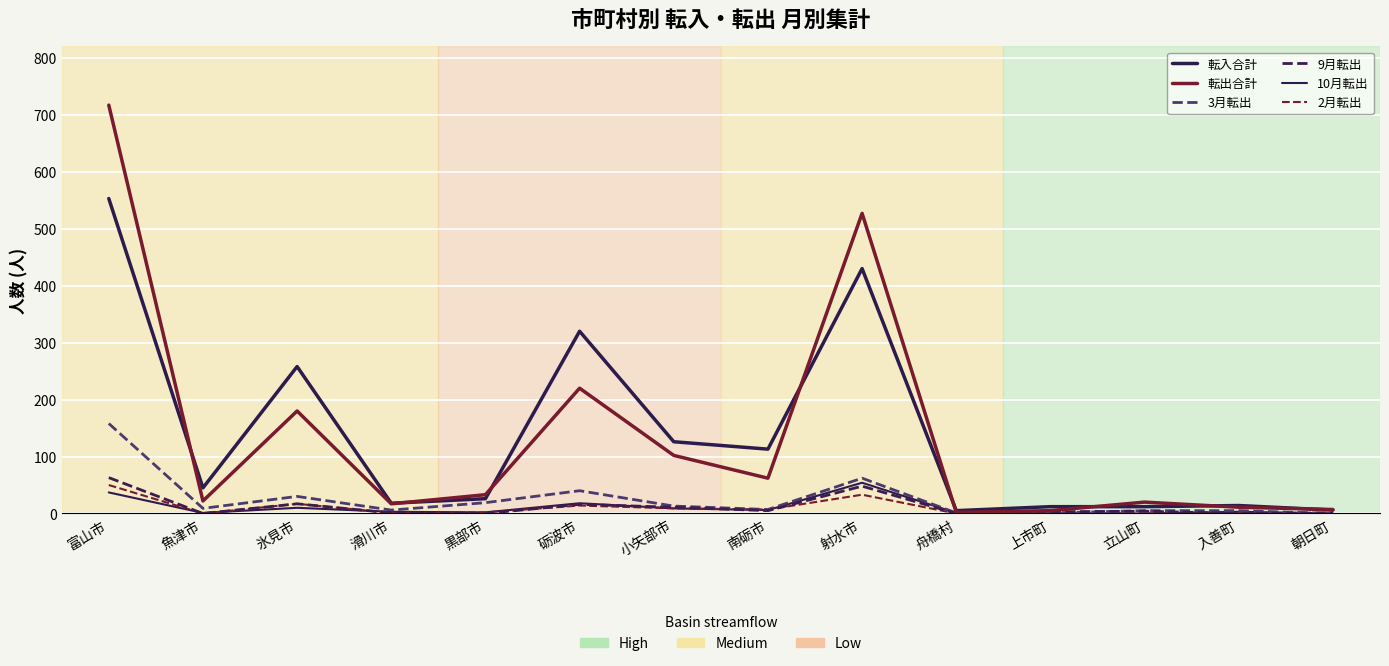

How many lines are shown in the chart?

6